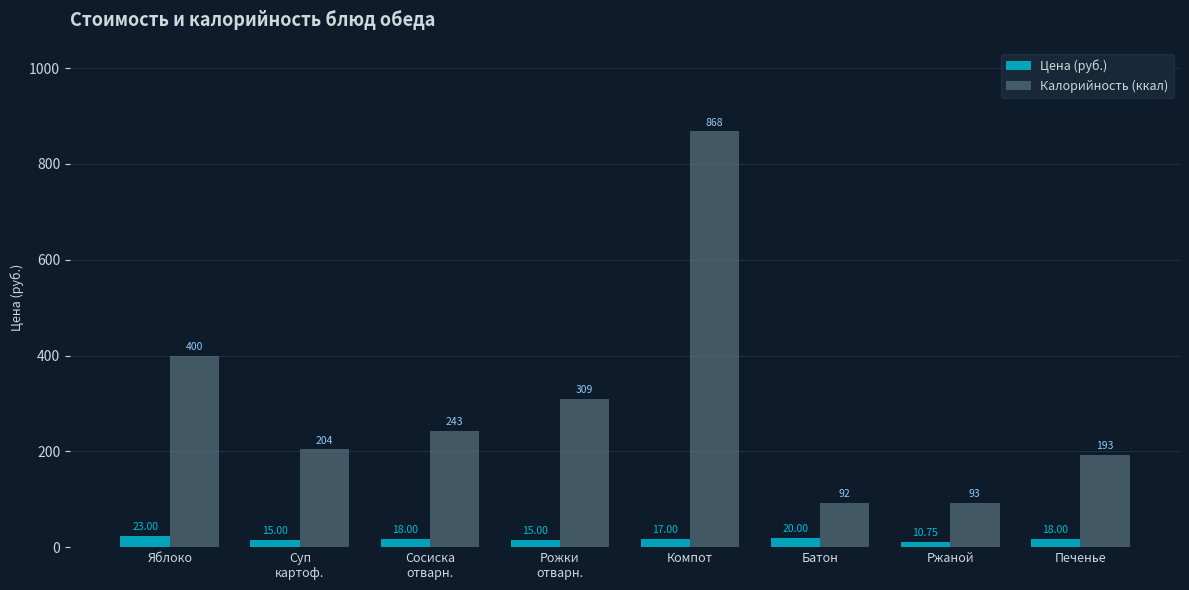

How many groups of bars are there?

8